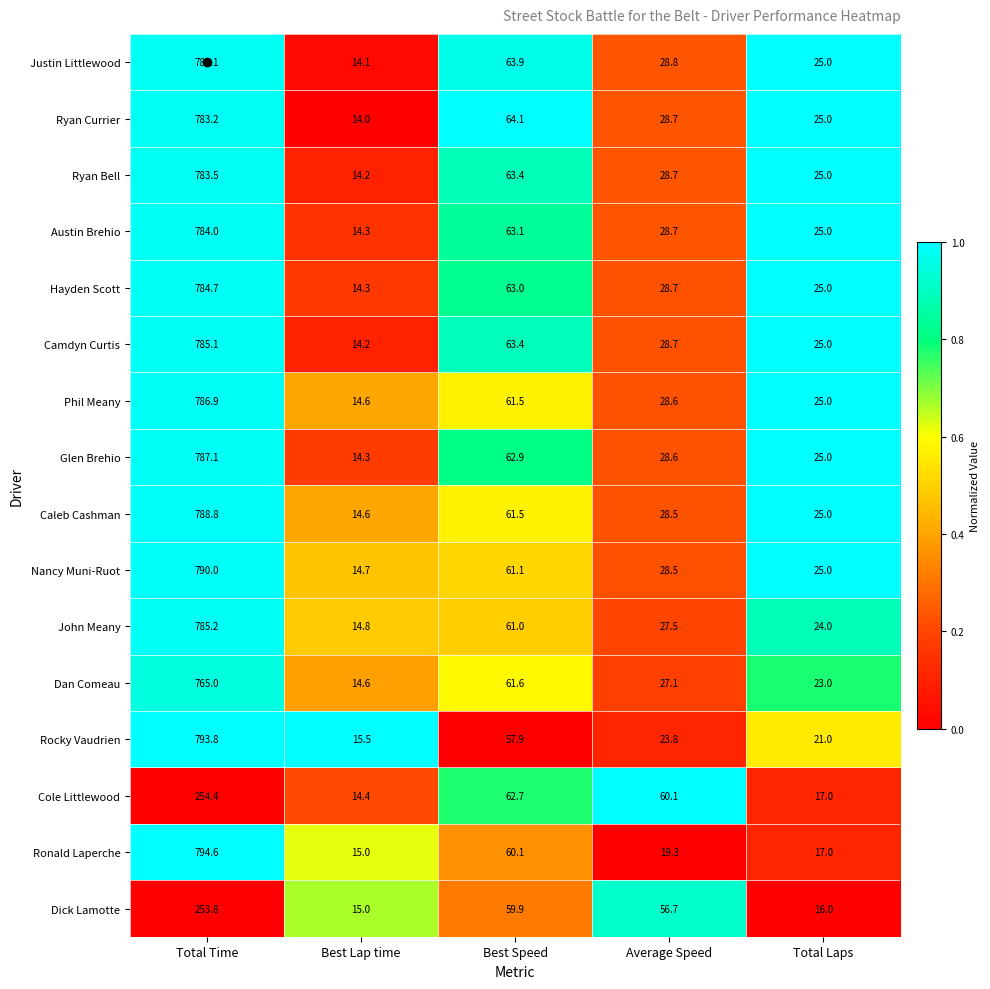

Which label corresponds to the smallest value in the chart?

Best Lap time